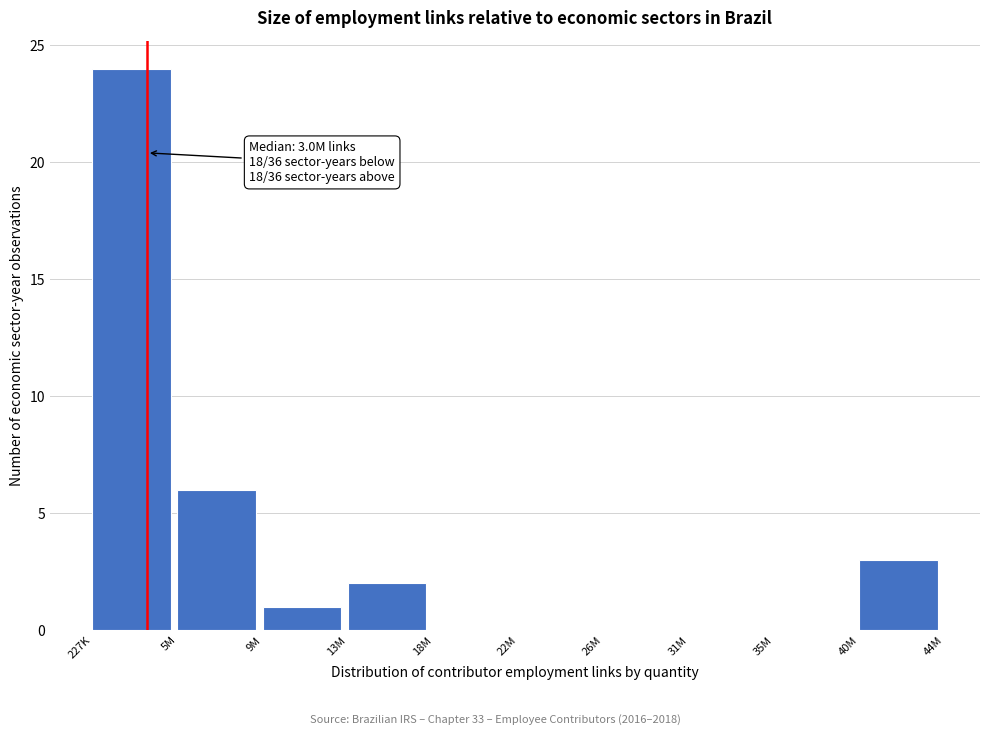

Reading left to right, extract all data points from this chart.

227K=24	5M=6	9M=1	13M=2	18M=0	22M=0	26M=0	31M=0	35M=0	40M=3